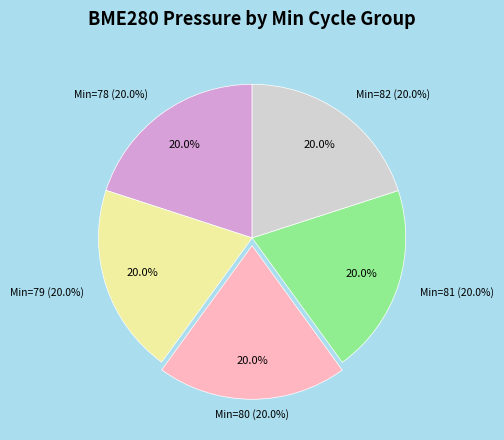

Rank the categories by value from lowest to highest.

78, 79, 80, 81, 82